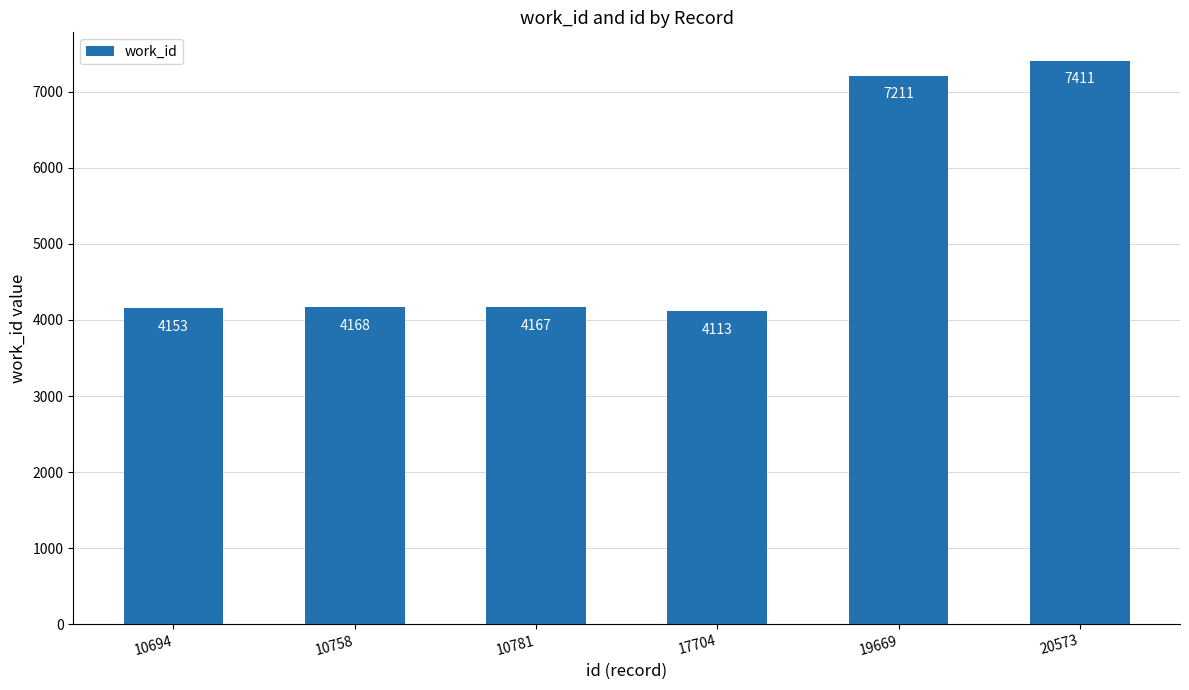

What is the ratio of the value at 10694 to the value at 17704?

1.0